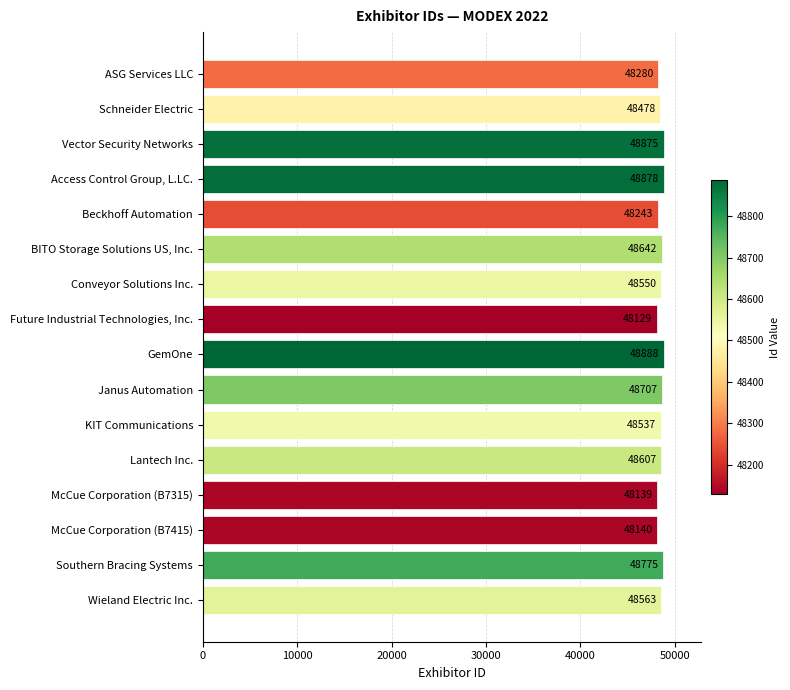

True or false: the data shows 19243 at Access Control Group, L.LC..

False